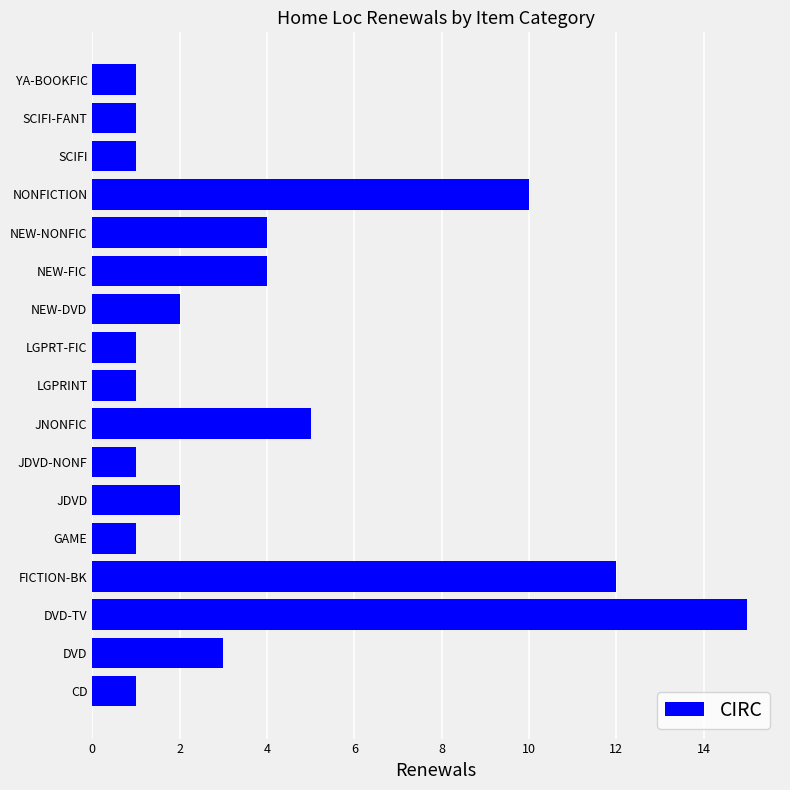

Reading top to bottom, transcribe all the data shown in this chart.

1	1	1	10	4	4	2	1	1	5	1	2	1	12	15	3	1